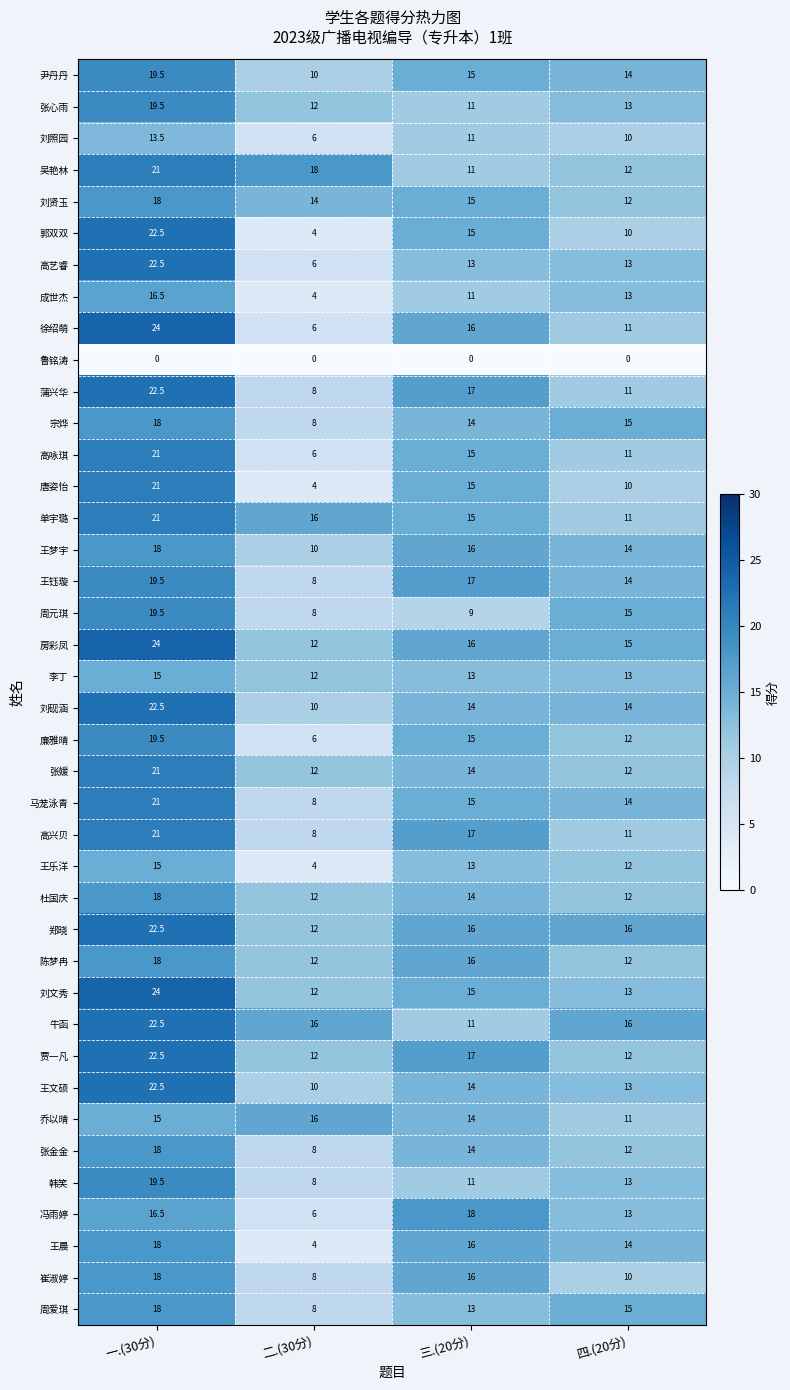

The 张媛 series shows 37.8 at 一.(30分). True or false?

False